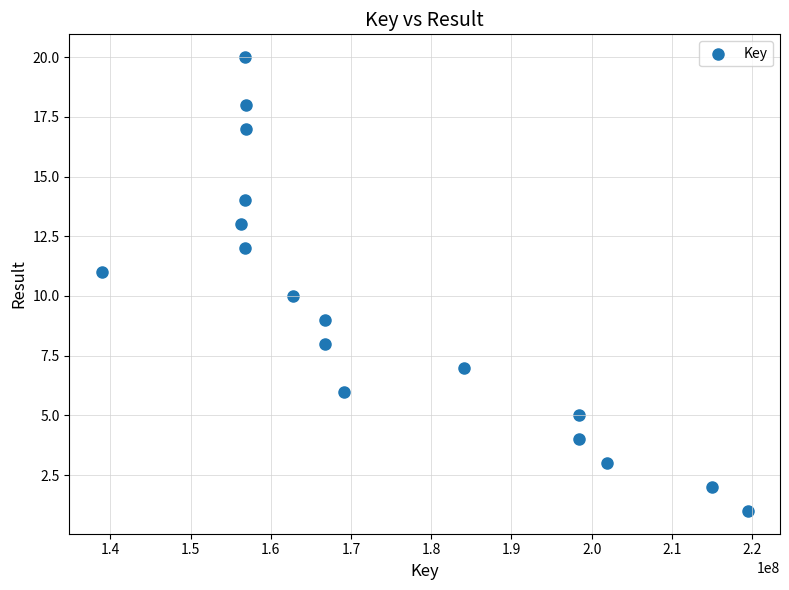

What is the range of X values (max minus min)?

80531969